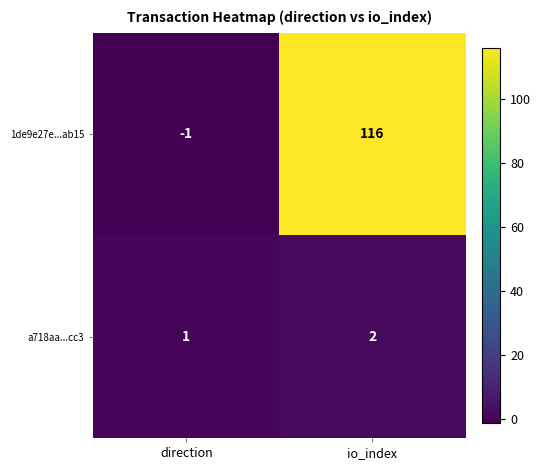

Reading left to right, transcribe all the data shown in this chart.

1de9e27e...ab15: direction=-1	io_index=116
a718aa...cc3: direction=1	io_index=2